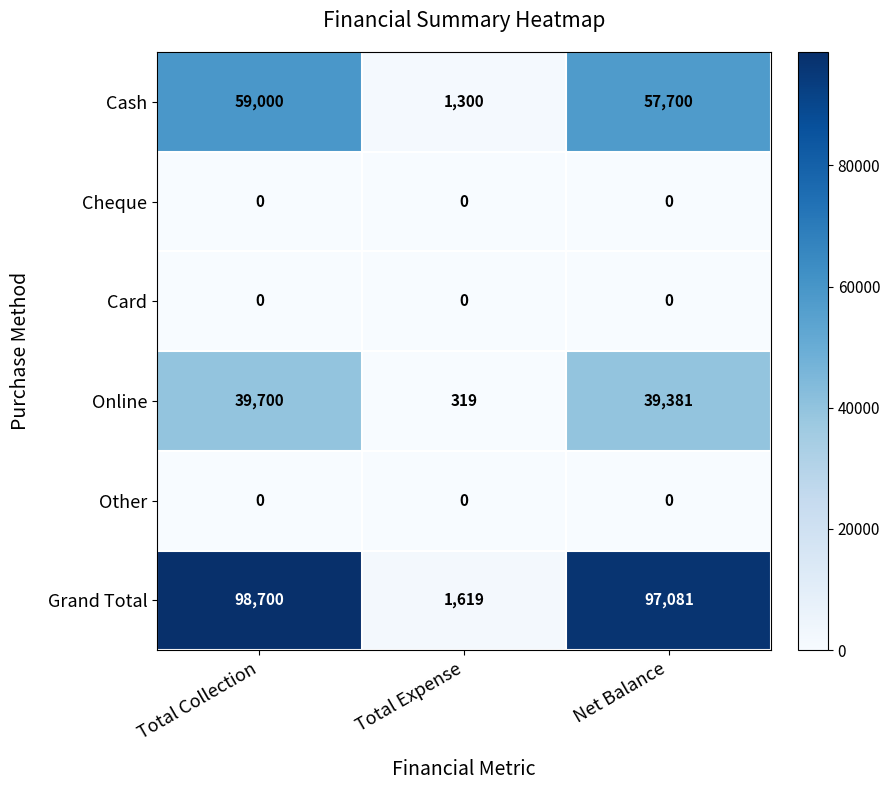

What is the average value of the Online series?

26467